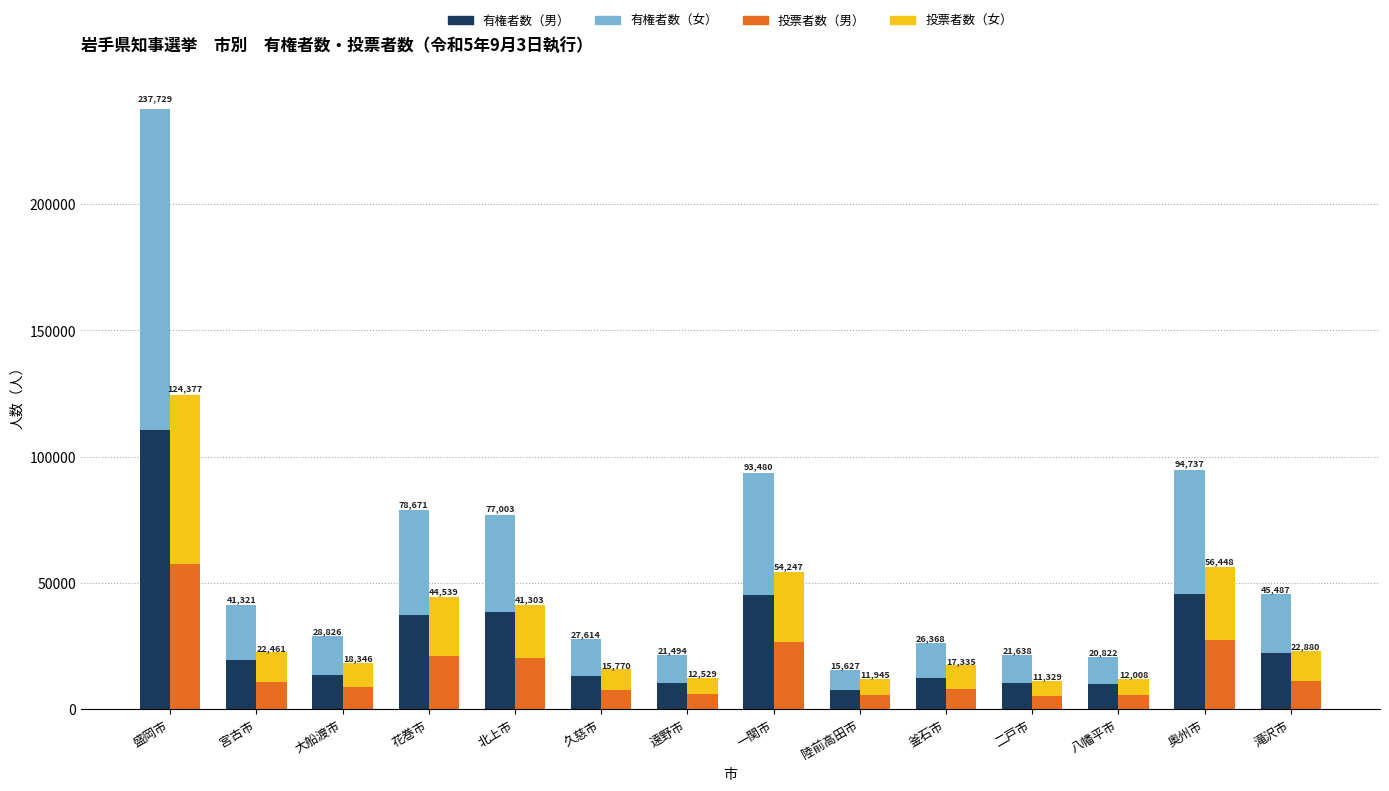

What is the sum of all 有権者数（女） values?

434083